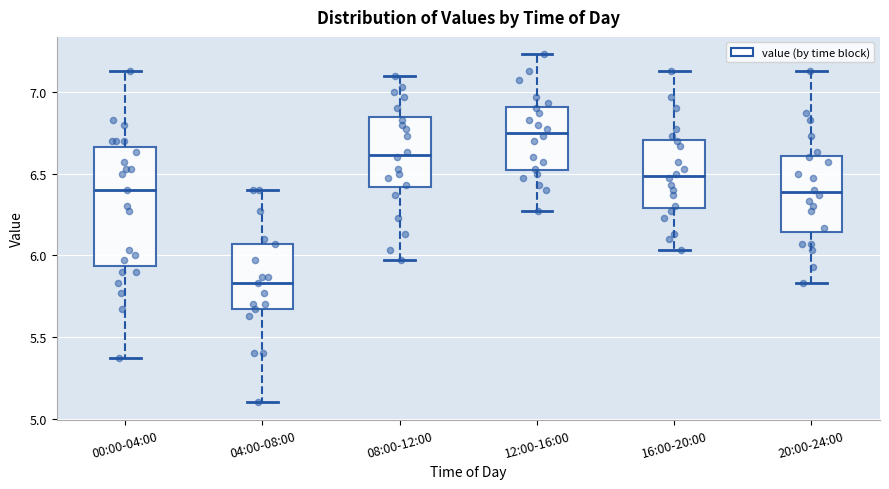

Comparing the boxes themselves (not the whiskers), which one is the tallest?

00:00-04:00